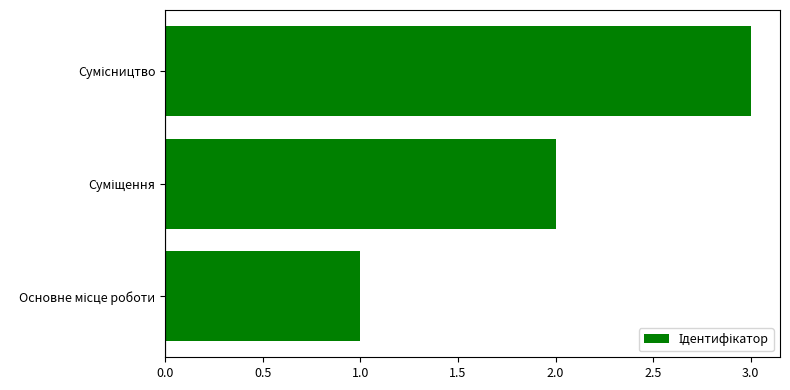

What is the sum of all values?

6